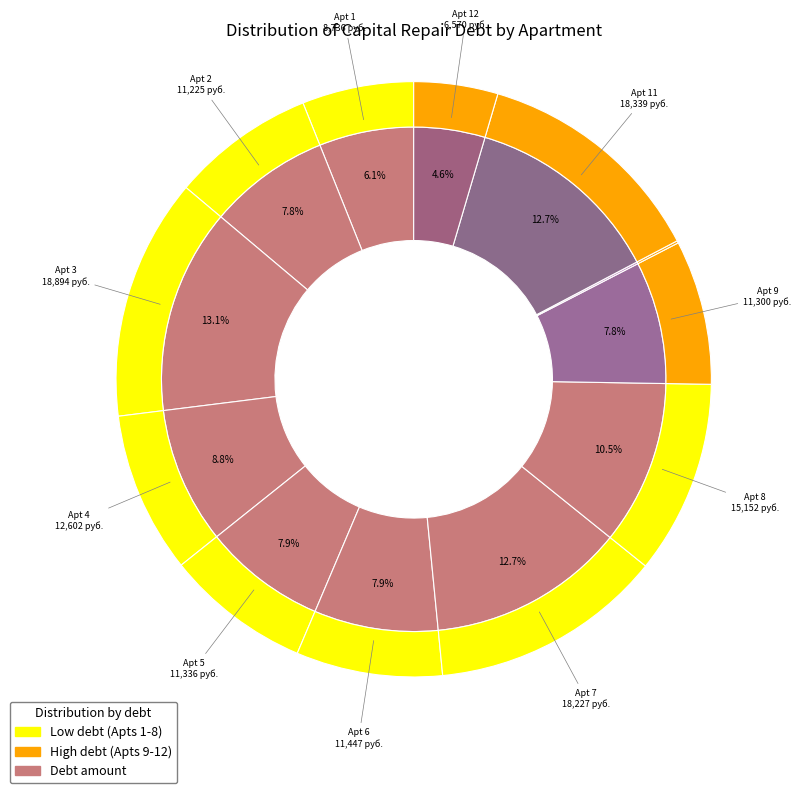

Which category has the biggest portion of the pie?

3